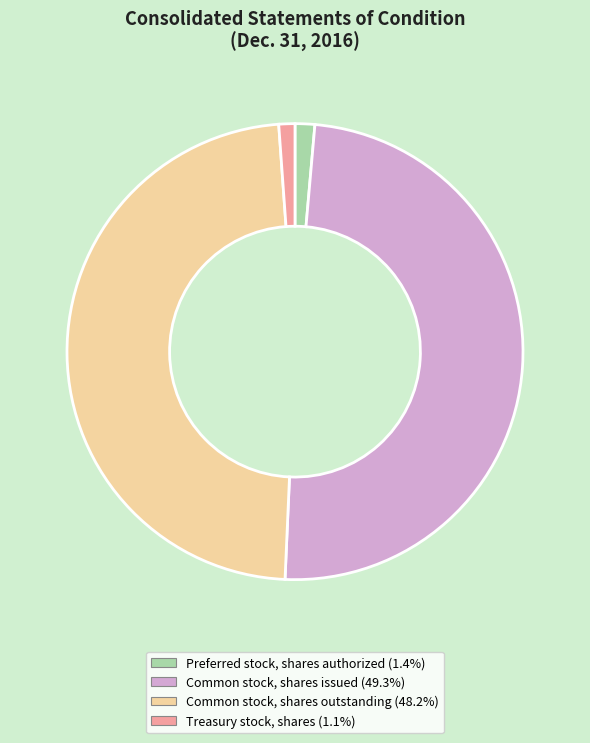

Does Treasury stock, shares represent more than half of the total?

No